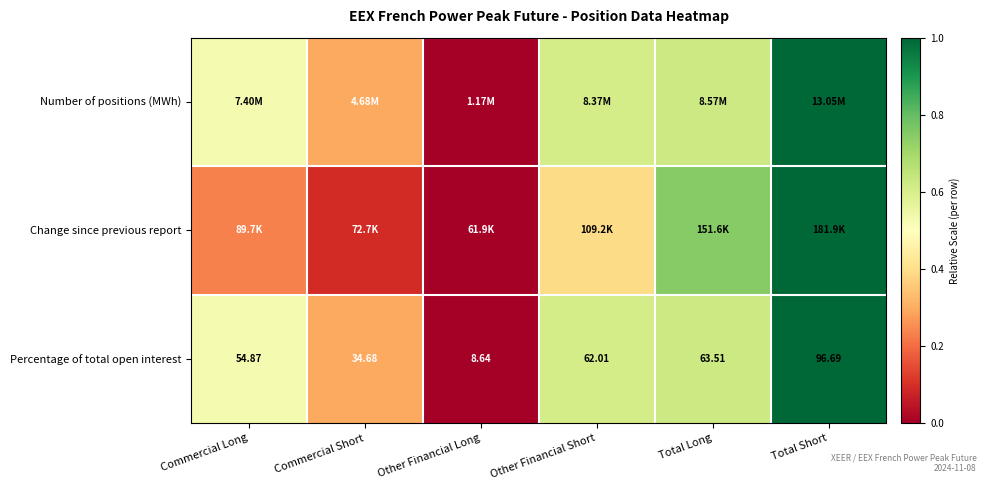

Rank the categories by Percentage of total open interest value from highest to lowest.

Total Short, Total Long, Other Financial Short, Commercial Long, Commercial Short, Other Financial Long